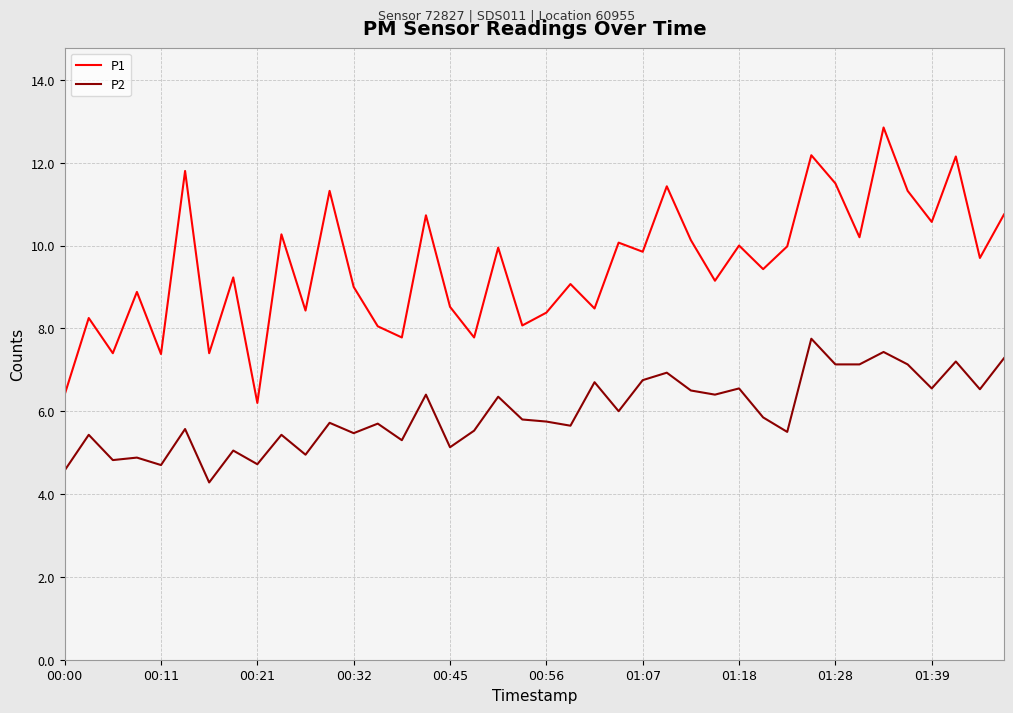

True or false: P2 and P1 cross at least once.

False